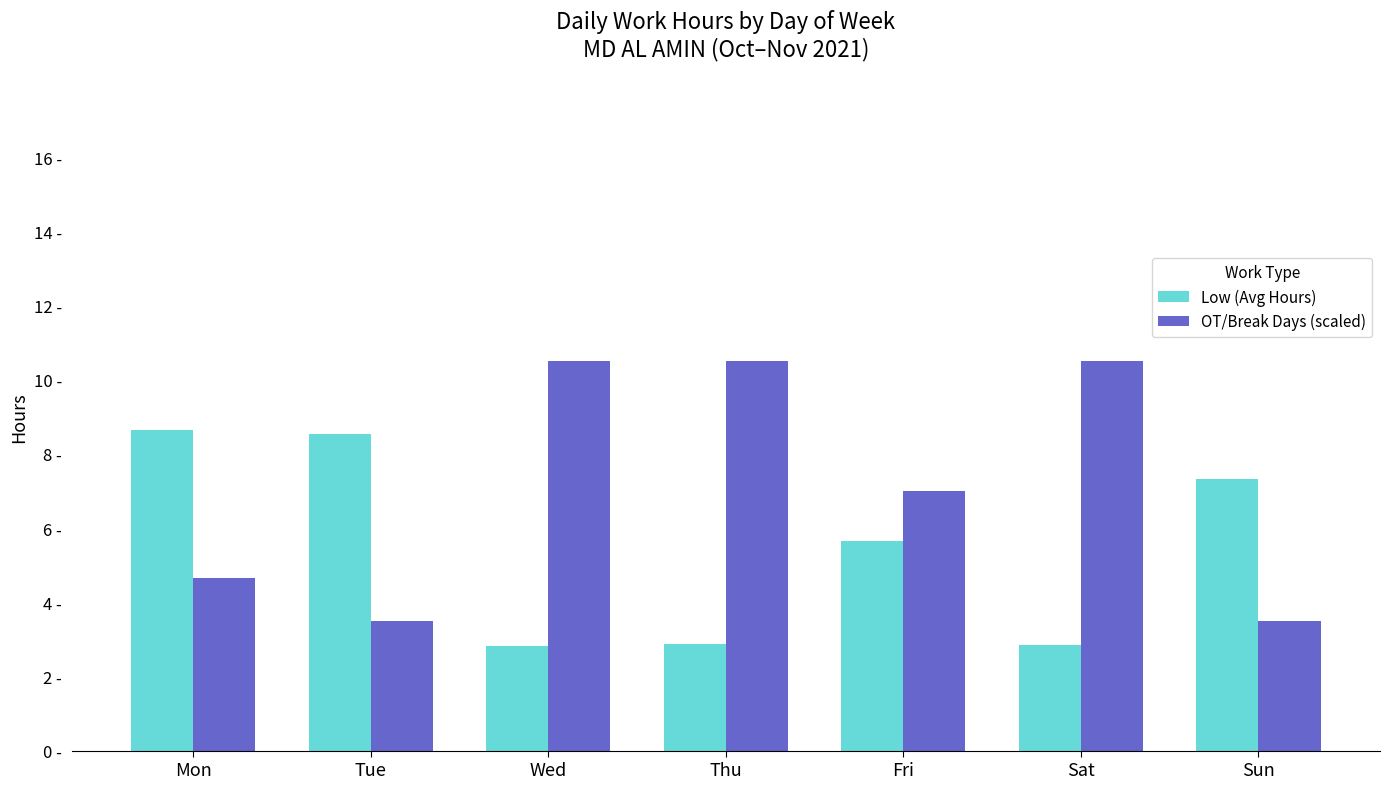

What are all the series names shown in the legend?

Low (Avg Hours), OT/Break Days (scaled)